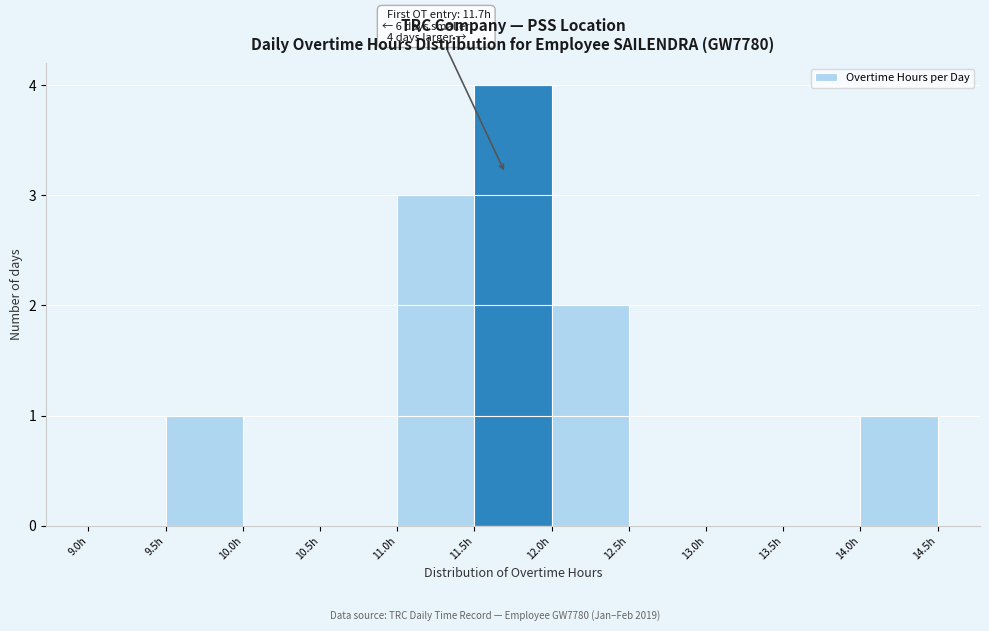

Over which range of the x-axis is the bar tallest?

11.5 to 12.0